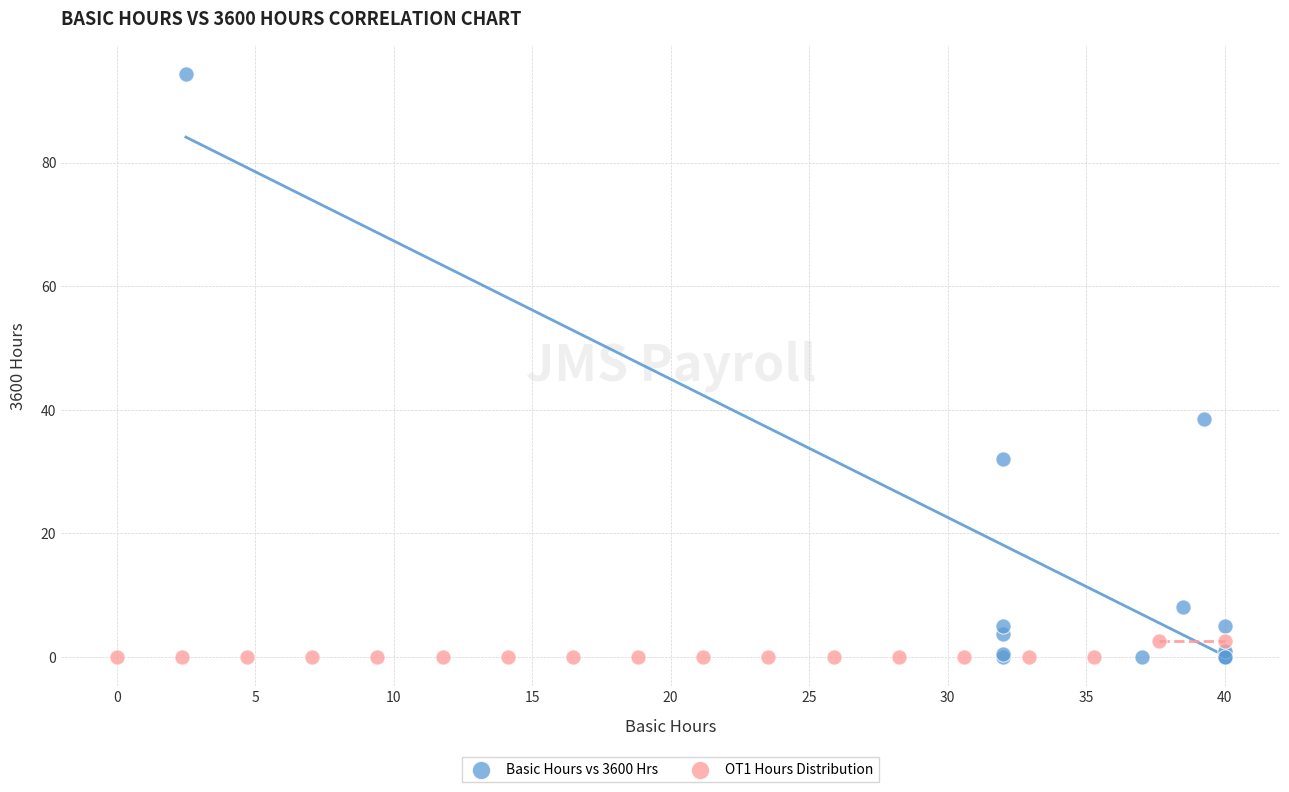

Which series has the largest Y range (max minus min)?

Basic Hours vs 3600 Hrs